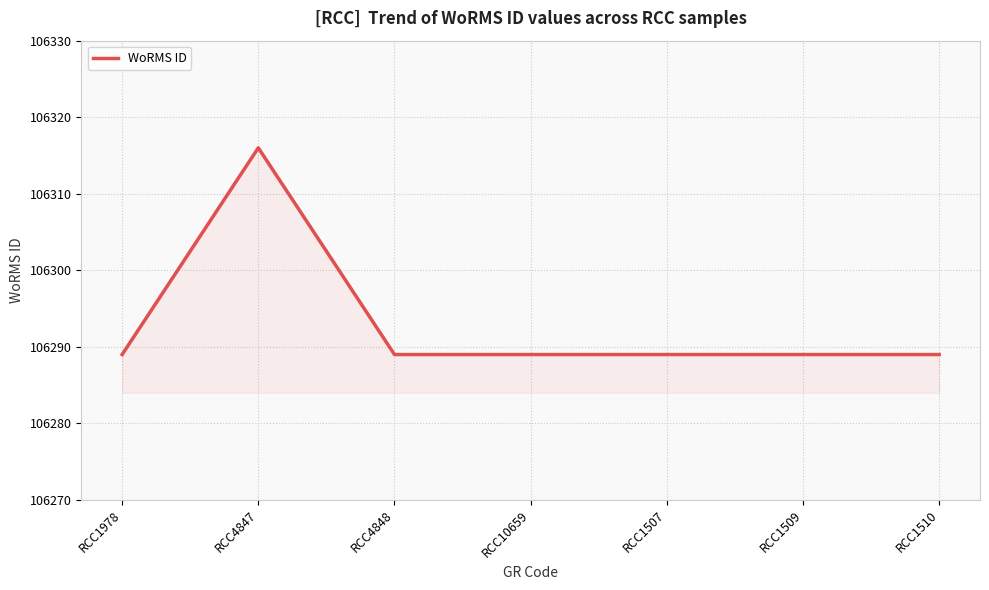

What position from the right is RCC10659?

4